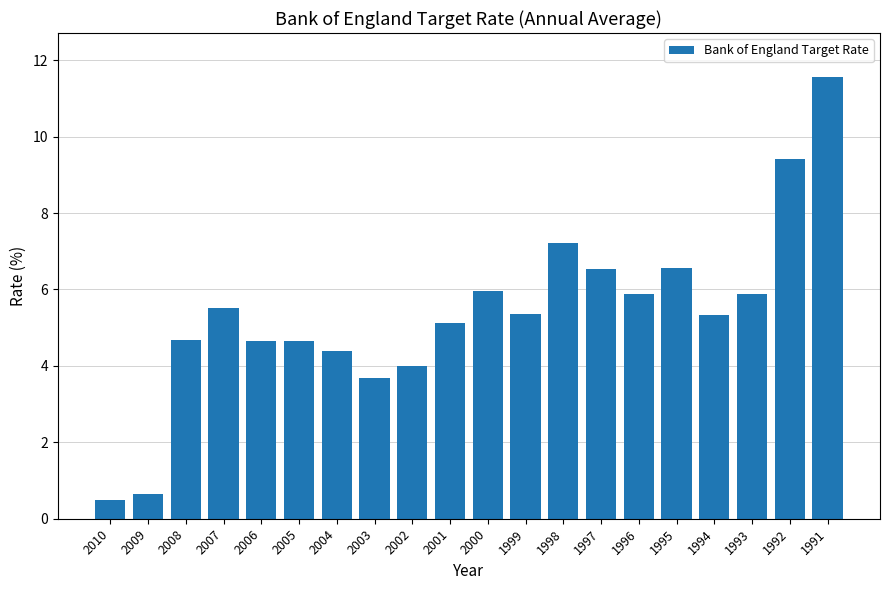

What is the minimum value shown in the chart?

0.5